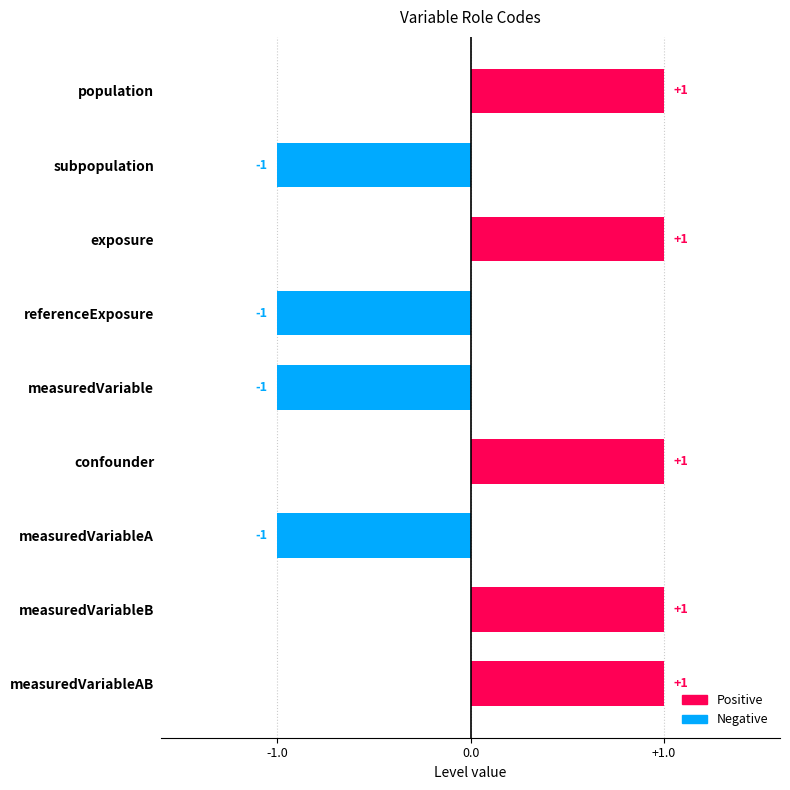

The value at measuredVariableB is 1. True or false?

True